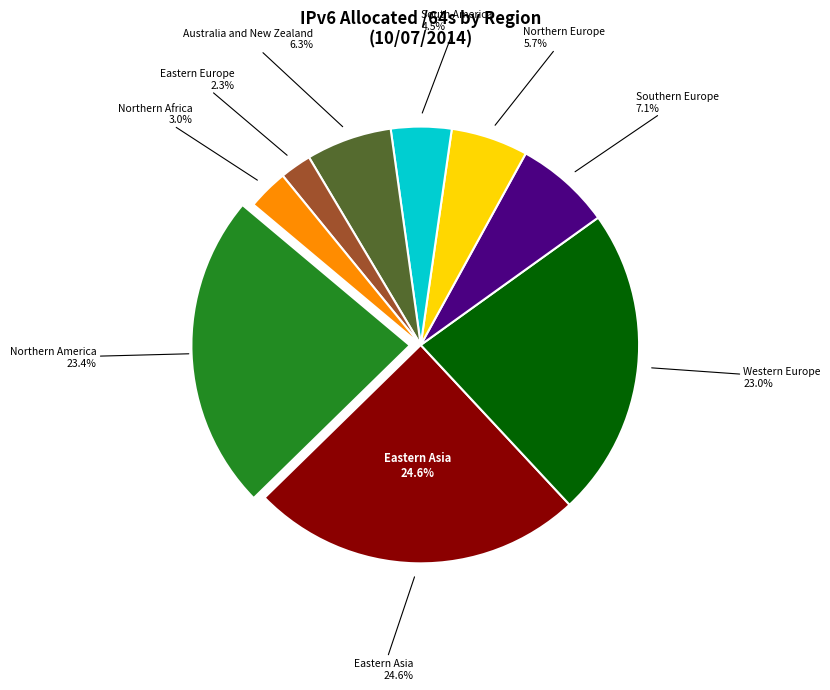

How many slices are in this pie chart?

9